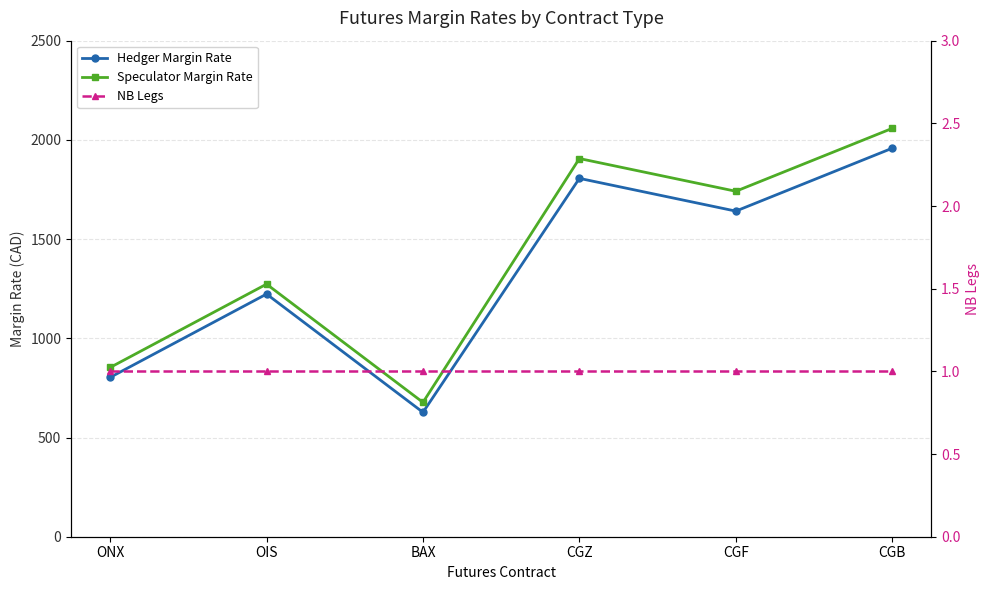

How many series are shown in this chart?

3